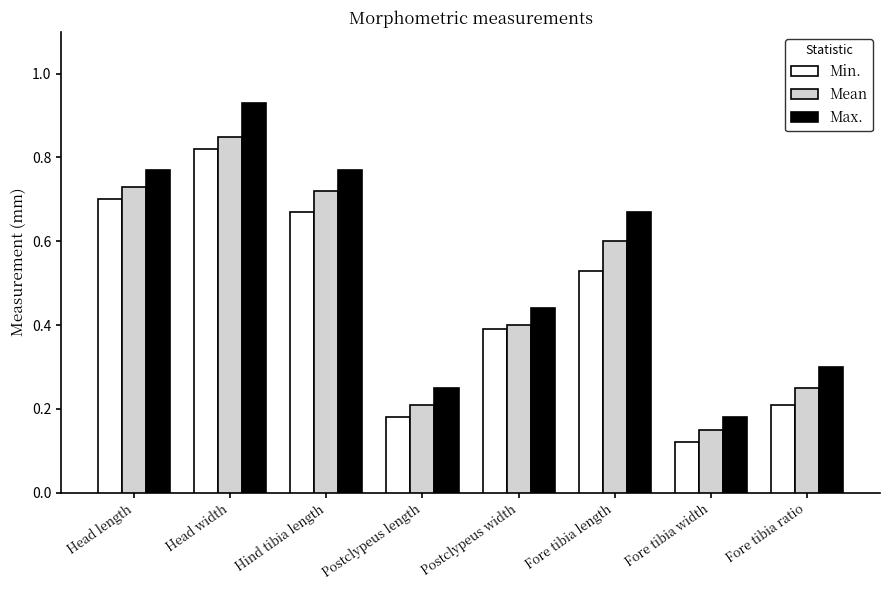

True or false: Mean has a value of 0.7 at Hind tibia length.

True